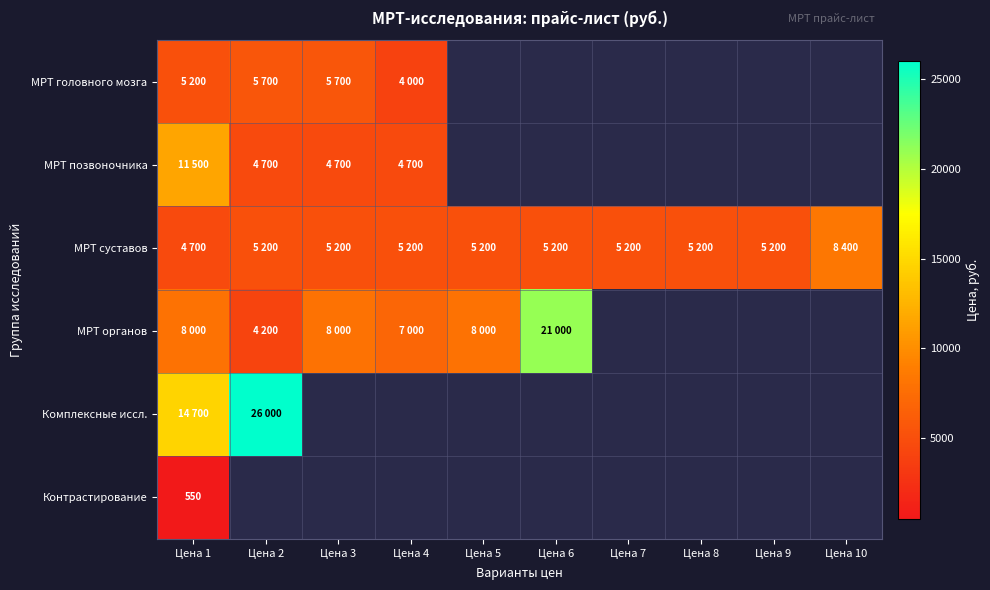

What is the greatest value displayed?

26000.0